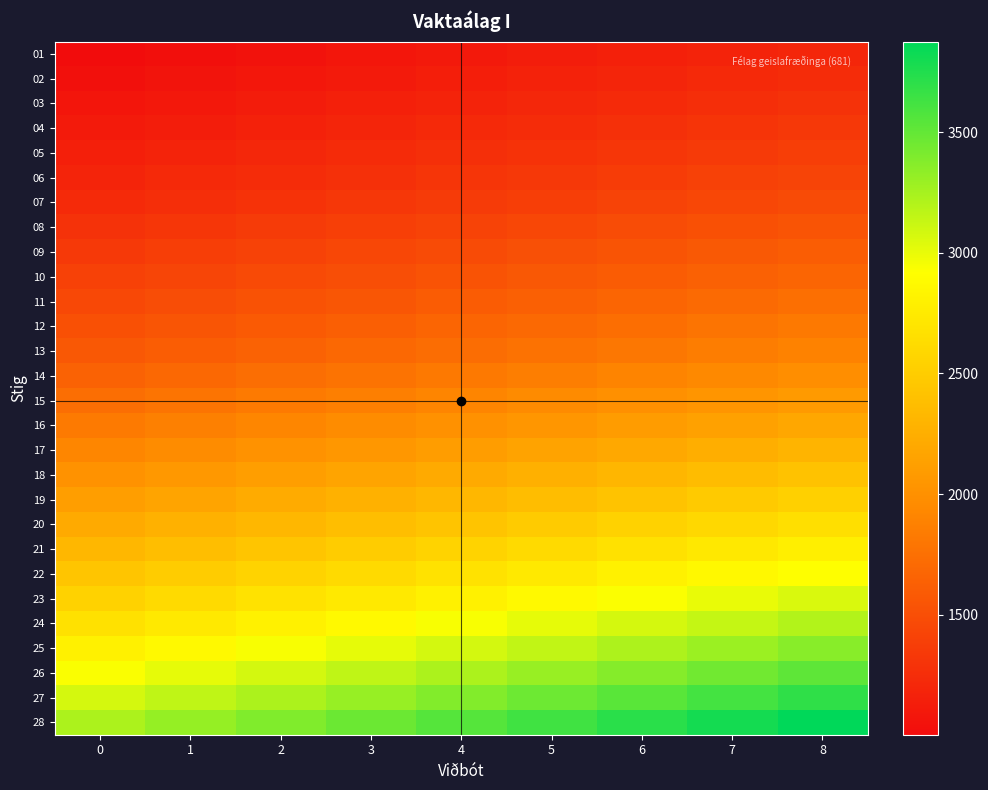

Which category has the highest value across all series?

8